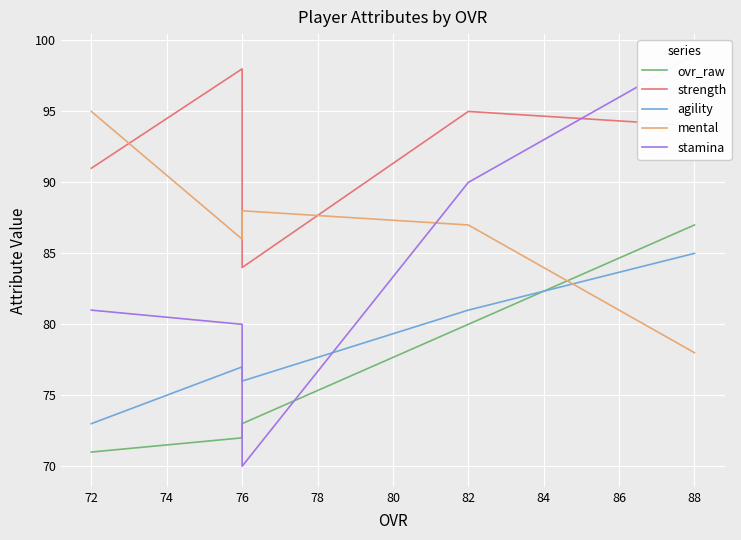

Which series has the largest total across all categories?

strength